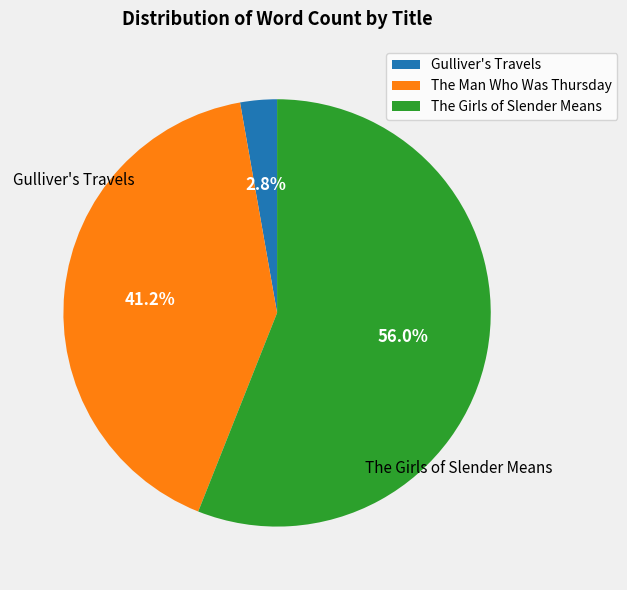

Does Gulliver's Travels account for over 50% of the chart?

No